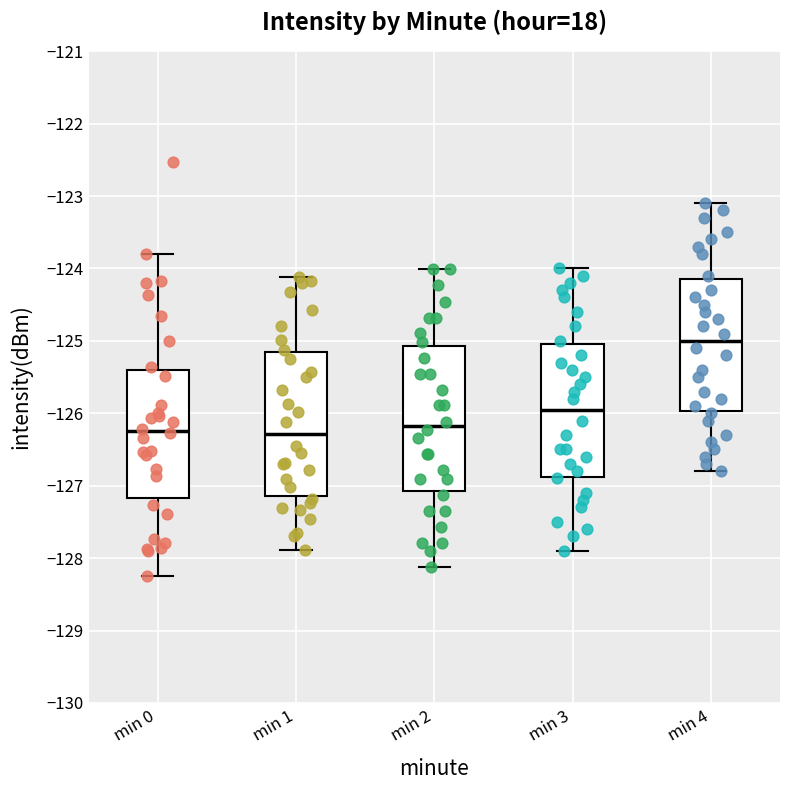

Which box's median line is the highest?

min 4